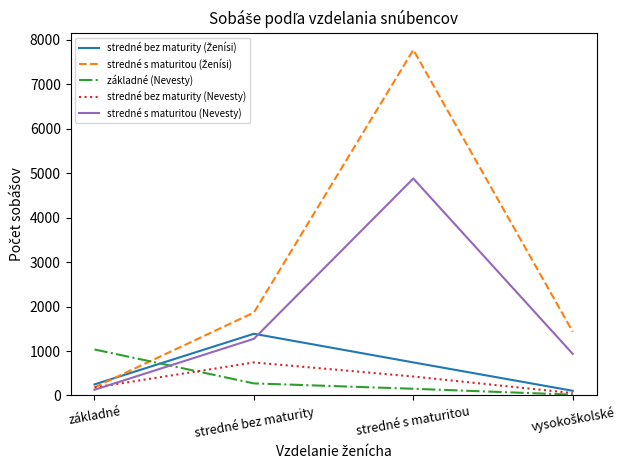

Is the value of stredné s maturitou (Nevesty) at základné greater than the value of základné (Nevesty) at základné?

No